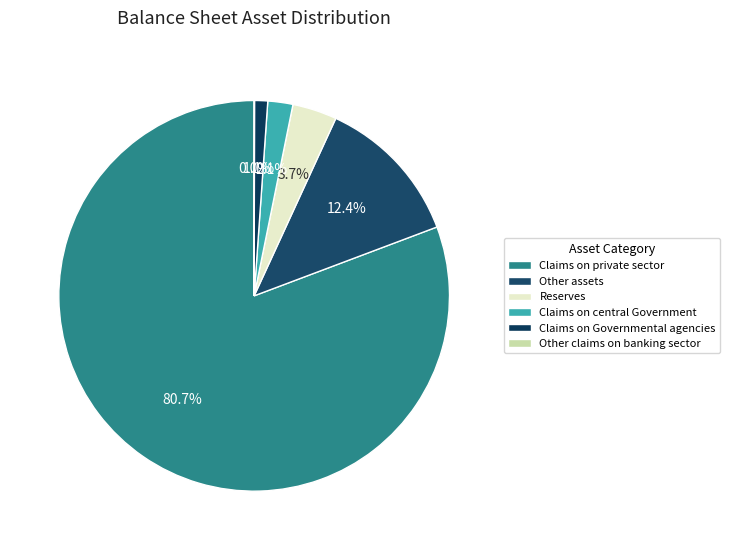

What percentage is the Reserves slice, to the nearest percent?

4%